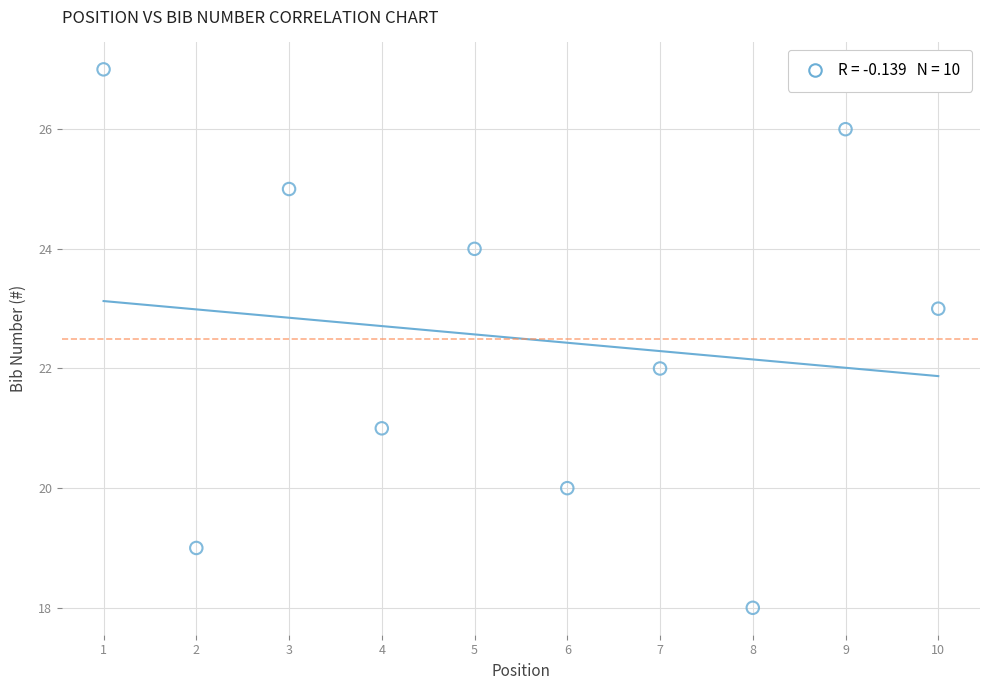

What is the average X value?

6